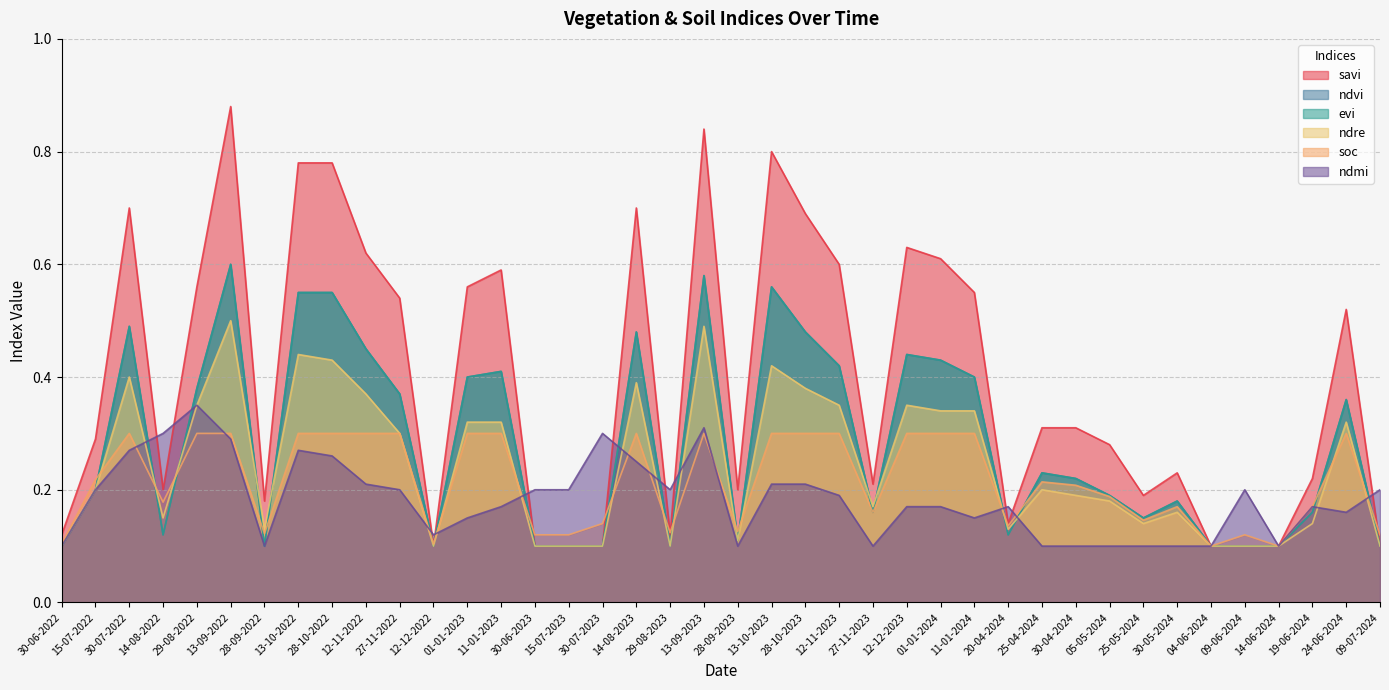

What are all the series names shown in the legend?

savi, ndvi, evi, ndre, soc, ndmi